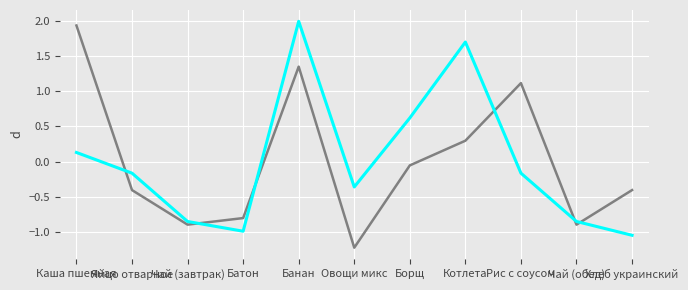

What is the maximum value shown in the chart?

2.0